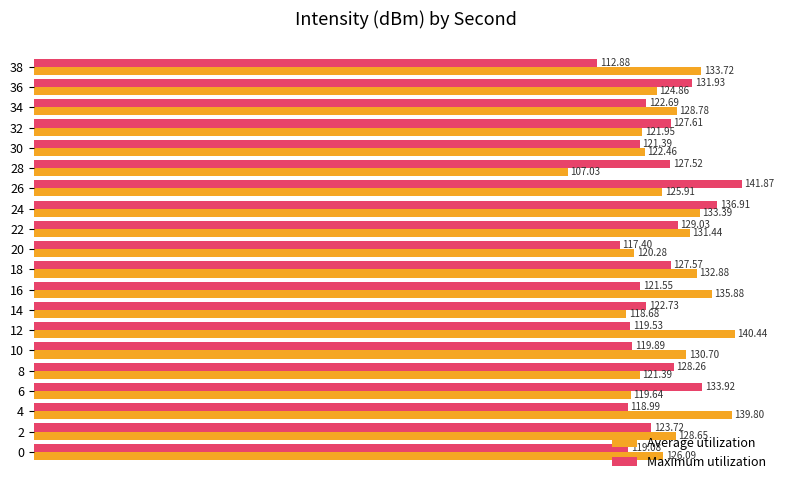

What is the difference between the second highest and minimum values in the Average utilization series?

32.8